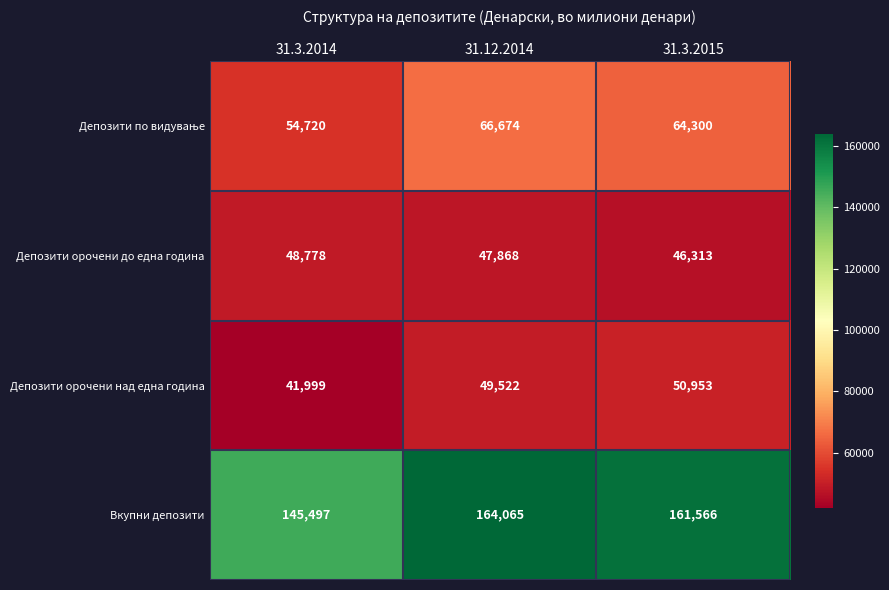

What is the sum of the Вкупни депозити values at 31.12.2014 and 31.3.2014?

309562